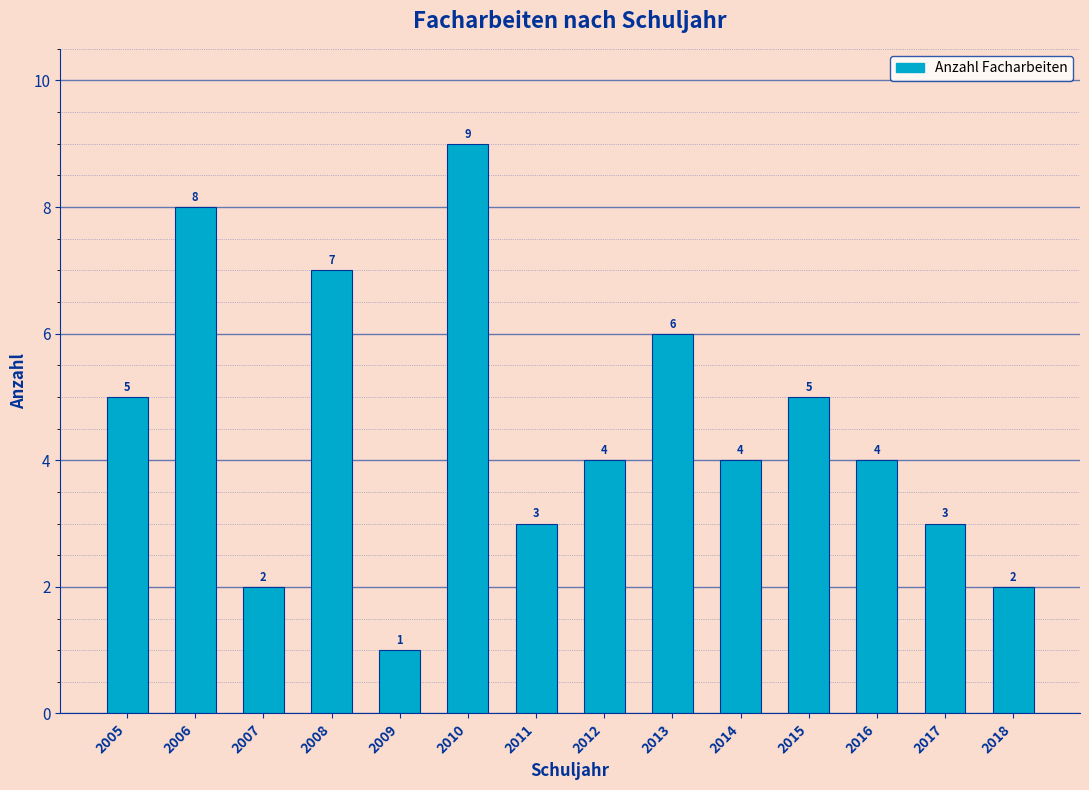

Reading right to left, extract all data points from this chart.

2018=2	2017=3	2016=4	2015=5	2014=4	2013=6	2012=4	2011=3	2010=9	2009=1	2008=7	2007=2	2006=8	2005=5